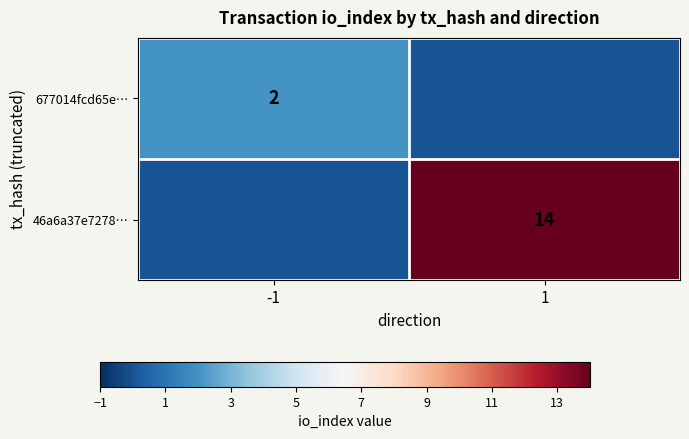

What is the difference between the highest and lowest values at 1?

14